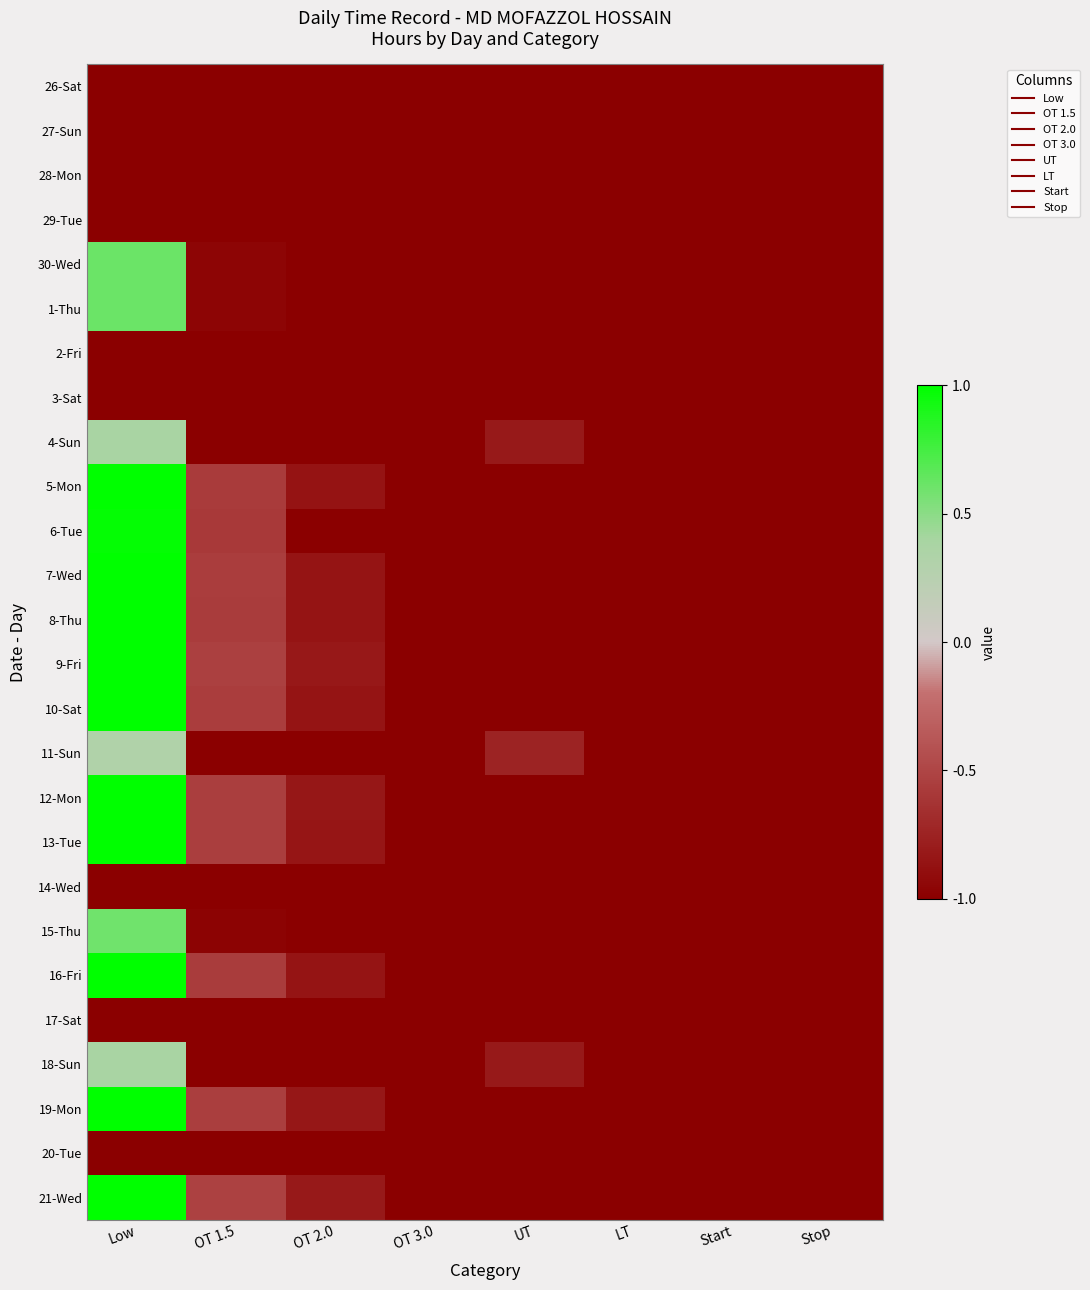

Reading left to right, extract all data points from this chart.

26-Sat: Low=-1.0	OT 1.5=-1.0	OT 2.0=-1.0	OT 3.0=-1.0	UT=-1.0	LT=-1.0	Start=-1.0	Stop=-1.0
27-Sun: Low=-1.0	OT 1.5=-1.0	OT 2.0=-1.0	OT 3.0=-1.0	UT=-1.0	LT=-1.0	Start=-1.0	Stop=-1.0
28-Mon: Low=-1.0	OT 1.5=-1.0	OT 2.0=-1.0	OT 3.0=-1.0	UT=-1.0	LT=-1.0	Start=-1.0	Stop=-1.0
29-Tue: Low=-1.0	OT 1.5=-1.0	OT 2.0=-1.0	OT 3.0=-1.0	UT=-1.0	LT=-1.0	Start=-1.0	Stop=-1.0
30-Wed: Low=0.6	OT 1.5=-1.0	OT 2.0=-1.0	OT 3.0=-1.0	UT=-1.0	LT=-1.0	Start=-1.0	Stop=-1.0
1-Thu: Low=0.6	OT 1.5=-1.0	OT 2.0=-1.0	OT 3.0=-1.0	UT=-1.0	LT=-1.0	Start=-1.0	Stop=-1.0
2-Fri: Low=-1.0	OT 1.5=-1.0	OT 2.0=-1.0	OT 3.0=-1.0	UT=-1.0	LT=-1.0	Start=-1.0	Stop=-1.0
3-Sat: Low=-1.0	OT 1.5=-1.0	OT 2.0=-1.0	OT 3.0=-1.0	UT=-1.0	LT=-1.0	Start=-1.0	Stop=-1.0
4-Sun: Low=0.4	OT 1.5=-1.0	OT 2.0=-1.0	OT 3.0=-1.0	UT=-0.8	LT=-1.0	Start=-1.0	Stop=-1.0
5-Mon: Low=1.0	OT 1.5=-0.6	OT 2.0=-0.9	OT 3.0=-1.0	UT=-1.0	LT=-1.0	Start=-1.0	Stop=-1.0
6-Tue: Low=1.0	OT 1.5=-0.6	OT 2.0=-1.0	OT 3.0=-1.0	UT=-1.0	LT=-1.0	Start=-1.0	Stop=-1.0
7-Wed: Low=1.0	OT 1.5=-0.6	OT 2.0=-0.8	OT 3.0=-1.0	UT=-1.0	LT=-1.0	Start=-1.0	Stop=-1.0
8-Thu: Low=1.0	OT 1.5=-0.6	OT 2.0=-0.8	OT 3.0=-1.0	UT=-1.0	LT=-1.0	Start=-1.0	Stop=-1.0
9-Fri: Low=1.0	OT 1.5=-0.5	OT 2.0=-0.8	OT 3.0=-1.0	UT=-1.0	LT=-1.0	Start=-1.0	Stop=-1.0
10-Sat: Low=1.0	OT 1.5=-0.6	OT 2.0=-0.8	OT 3.0=-1.0	UT=-1.0	LT=-1.0	Start=-1.0	Stop=-1.0
11-Sun: Low=0.3	OT 1.5=-1.0	OT 2.0=-1.0	OT 3.0=-1.0	UT=-0.7	LT=-1.0	Start=-1.0	Stop=-1.0
12-Mon: Low=1.0	OT 1.5=-0.5	OT 2.0=-0.8	OT 3.0=-1.0	UT=-1.0	LT=-1.0	Start=-1.0	Stop=-1.0
13-Tue: Low=1.0	OT 1.5=-0.6	OT 2.0=-0.8	OT 3.0=-1.0	UT=-1.0	LT=-1.0	Start=-1.0	Stop=-1.0
14-Wed: Low=-1.0	OT 1.5=-1.0	OT 2.0=-1.0	OT 3.0=-1.0	UT=-1.0	LT=-1.0	Start=-1.0	Stop=-1.0
15-Thu: Low=0.6	OT 1.5=-1.0	OT 2.0=-1.0	OT 3.0=-1.0	UT=-1.0	LT=-1.0	Start=-1.0	Stop=-1.0
16-Fri: Low=1.0	OT 1.5=-0.6	OT 2.0=-0.8	OT 3.0=-1.0	UT=-1.0	LT=-1.0	Start=-1.0	Stop=-1.0
17-Sat: Low=-1.0	OT 1.5=-1.0	OT 2.0=-1.0	OT 3.0=-1.0	UT=-1.0	LT=-1.0	Start=-1.0	Stop=-1.0
18-Sun: Low=0.4	OT 1.5=-1.0	OT 2.0=-1.0	OT 3.0=-1.0	UT=-0.8	LT=-1.0	Start=-1.0	Stop=-1.0
19-Mon: Low=1.0	OT 1.5=-0.5	OT 2.0=-0.8	OT 3.0=-1.0	UT=-1.0	LT=-1.0	Start=-1.0	Stop=-1.0
20-Tue: Low=-1.0	OT 1.5=-1.0	OT 2.0=-1.0	OT 3.0=-1.0	UT=-1.0	LT=-1.0	Start=-1.0	Stop=-1.0
21-Wed: Low=1.0	OT 1.5=-0.5	OT 2.0=-0.8	OT 3.0=-1.0	UT=-1.0	LT=-1.0	Start=-1.0	Stop=-1.0